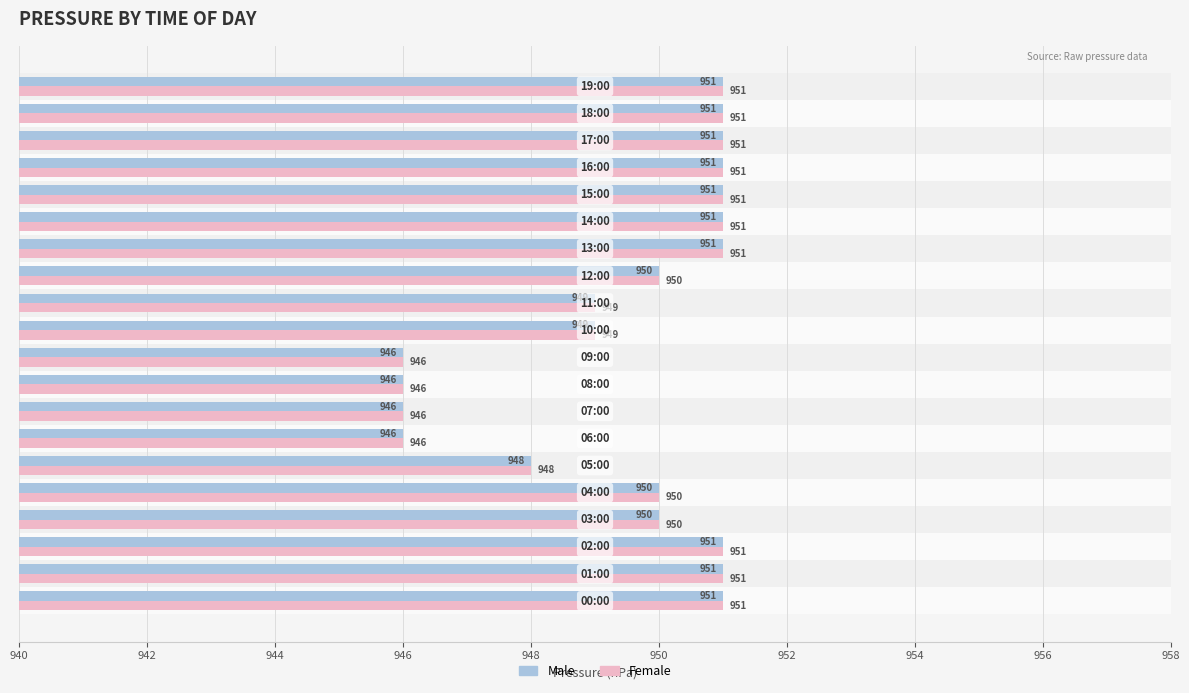

What is the difference between the maximum and minimum values in the Female series?

5